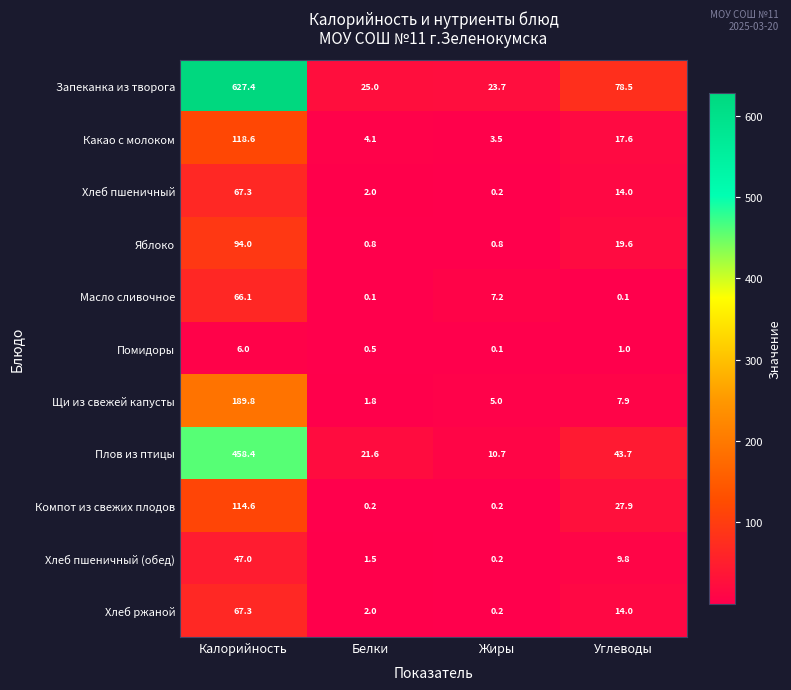

Which category has the highest value across all series?

Калорийность